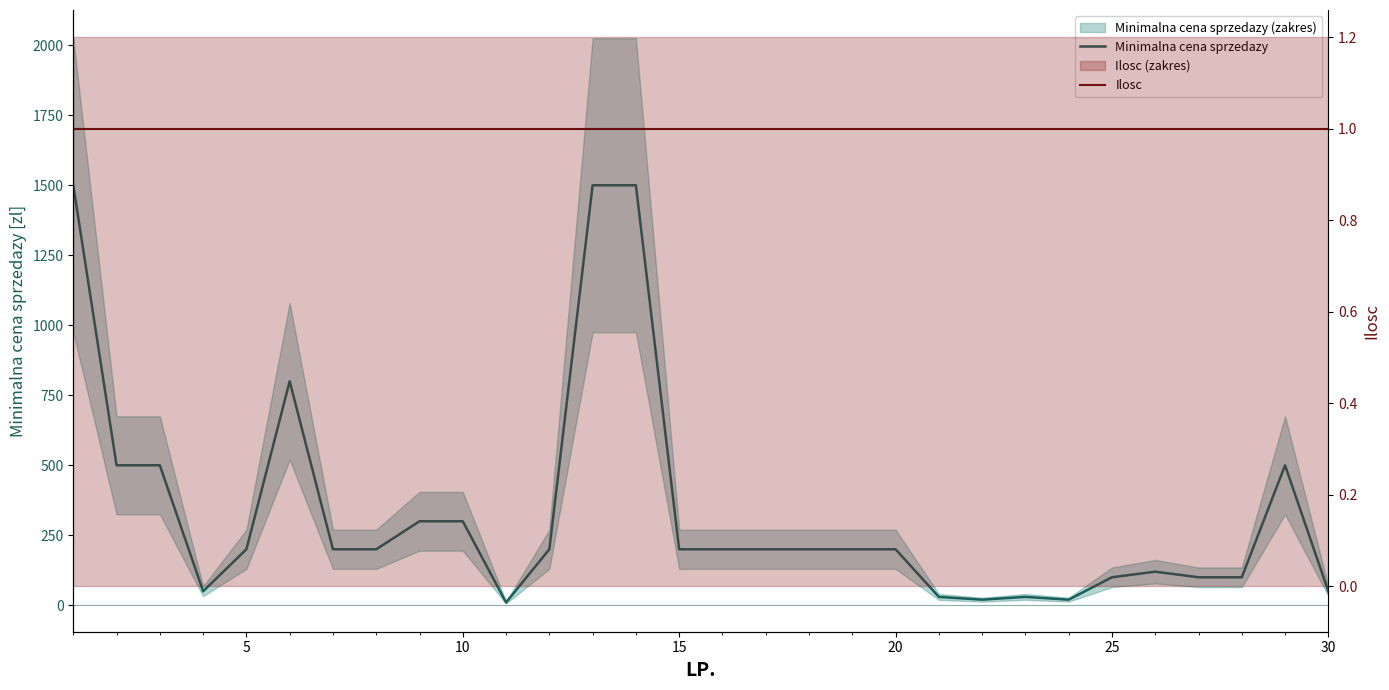

Count the number of data series in this chart.

2